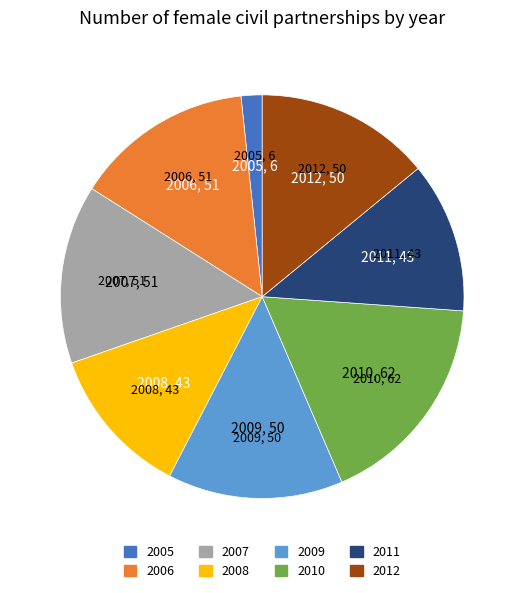

Between 2005 and 2006, which is larger?

2006